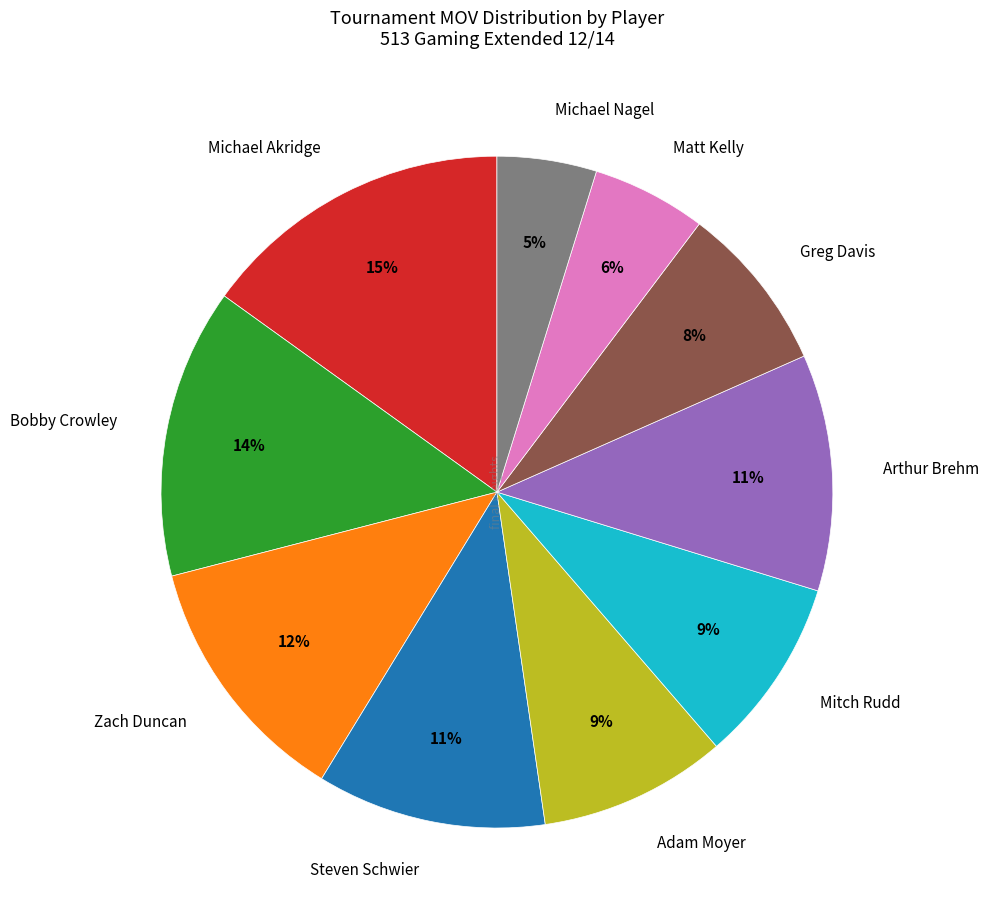

Is there a majority slice in this chart?

No